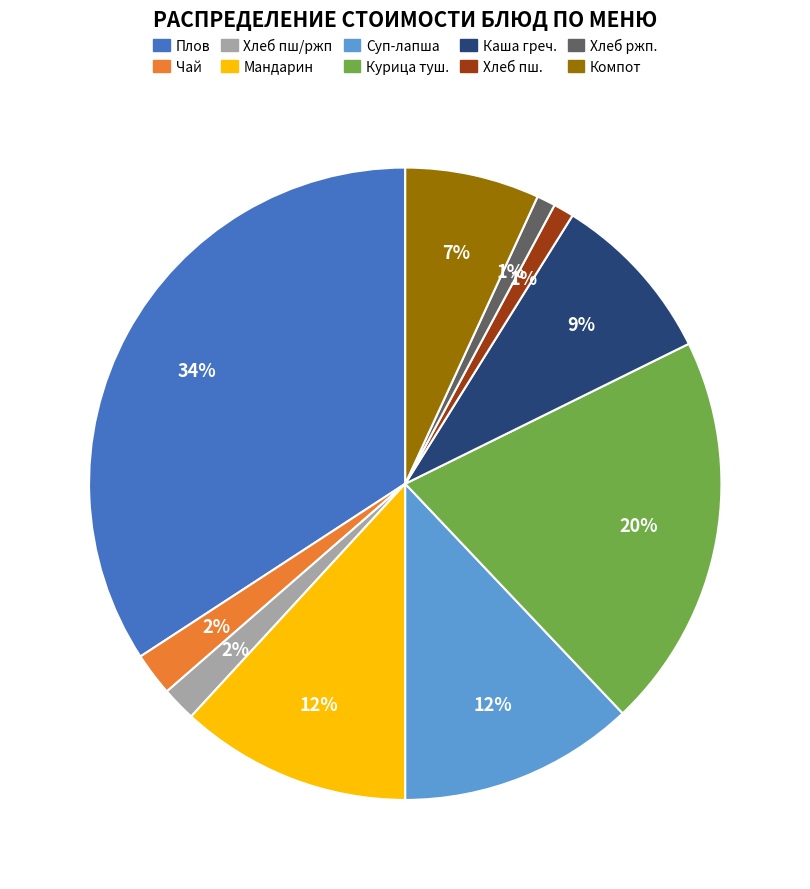

Is there a majority slice in this chart?

No